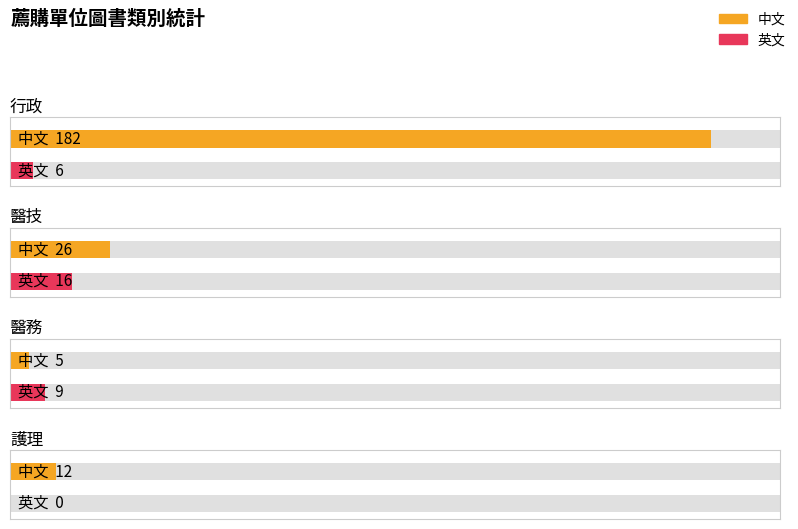

How many bars are there in total?

8